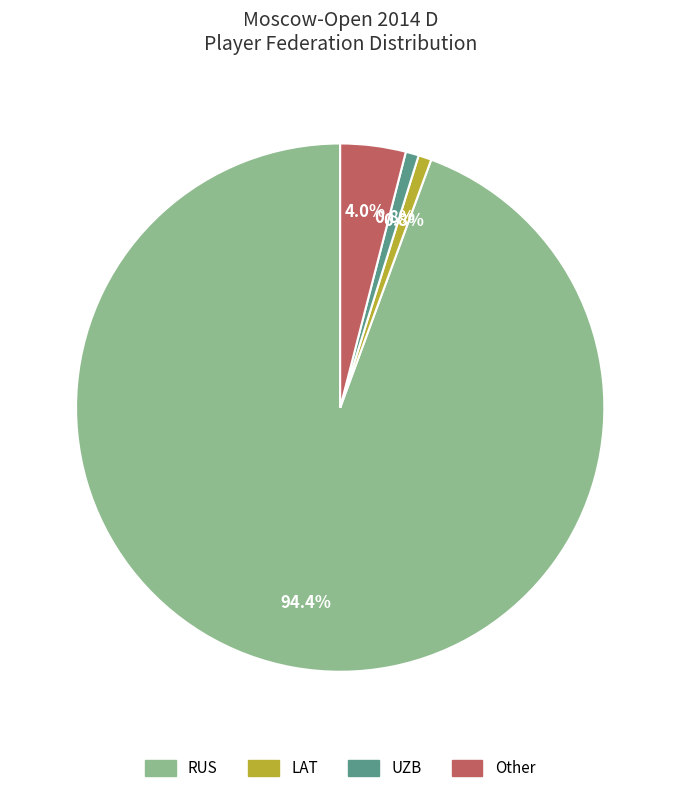

The RUS slice represents 94% of the pie. True or false?

True